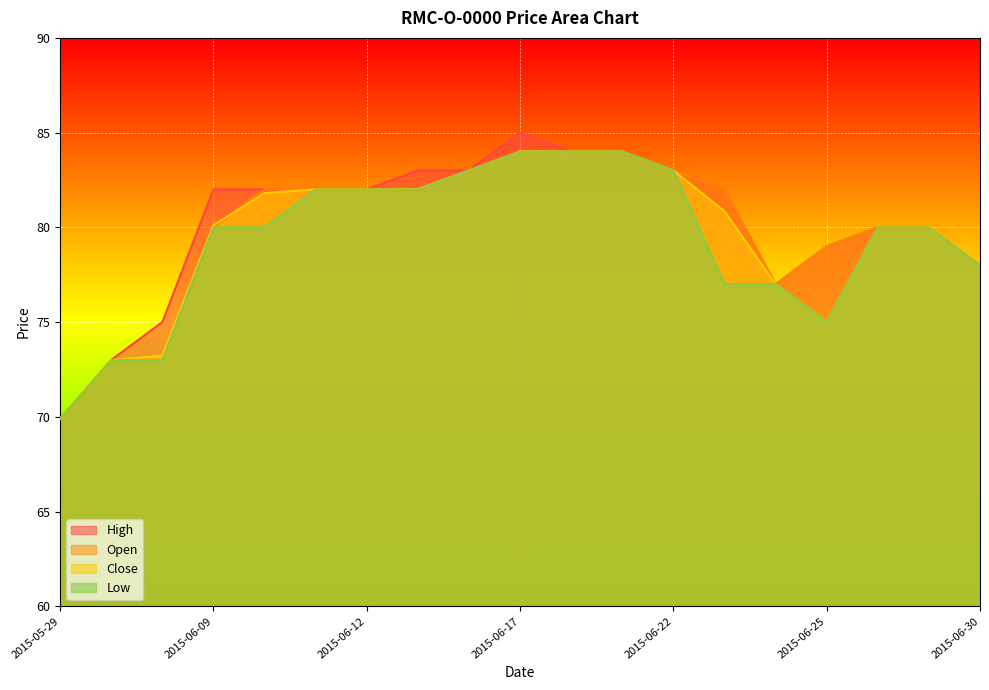

What is the approximate value of High at 2015-06-26?

80.0